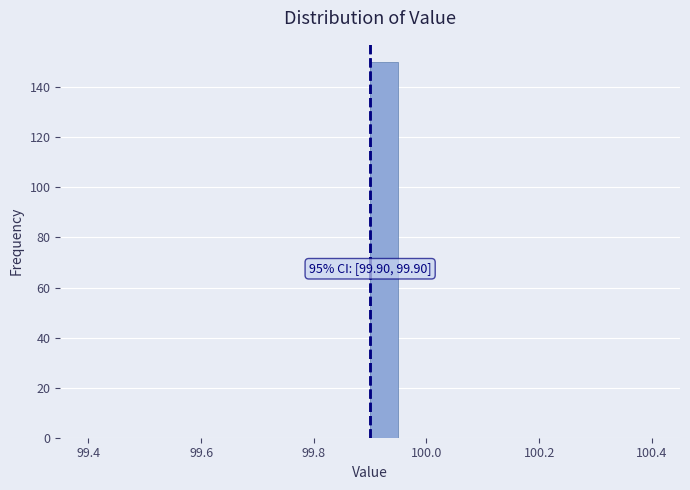

Around what value on the x-axis is the tallest bar? Give the approximate position of its centre, as read against the axis.

99.92